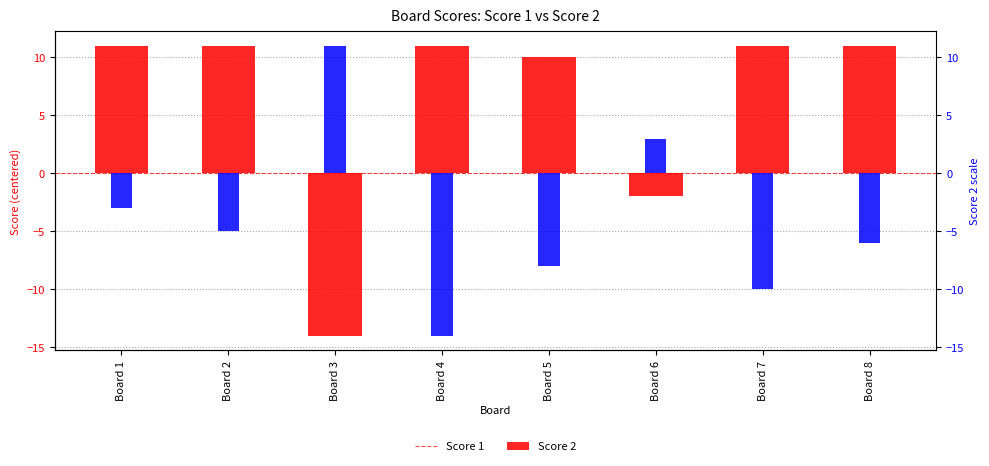

Which series has the largest total across all categories?

Score 1